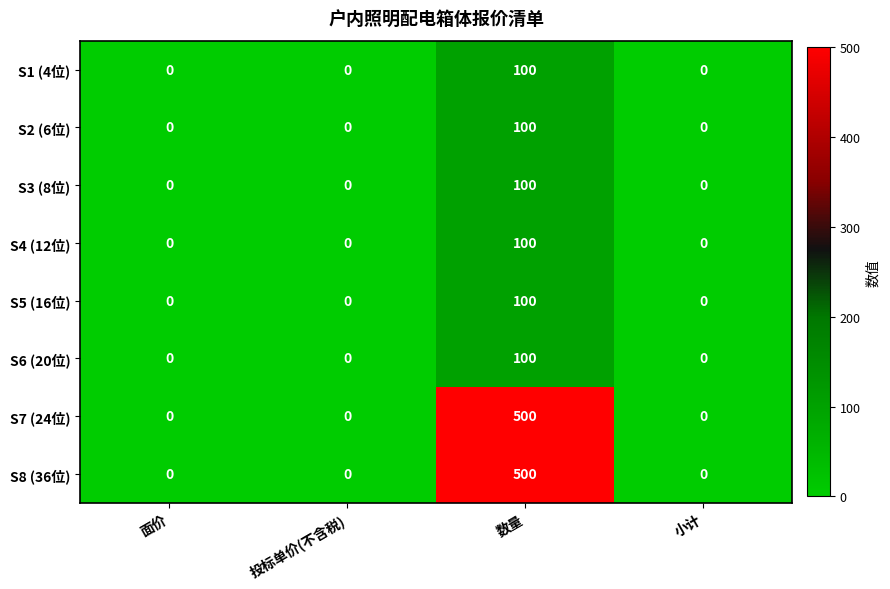

What is the difference between the maximum and minimum values in the S1 (4位) series?

100